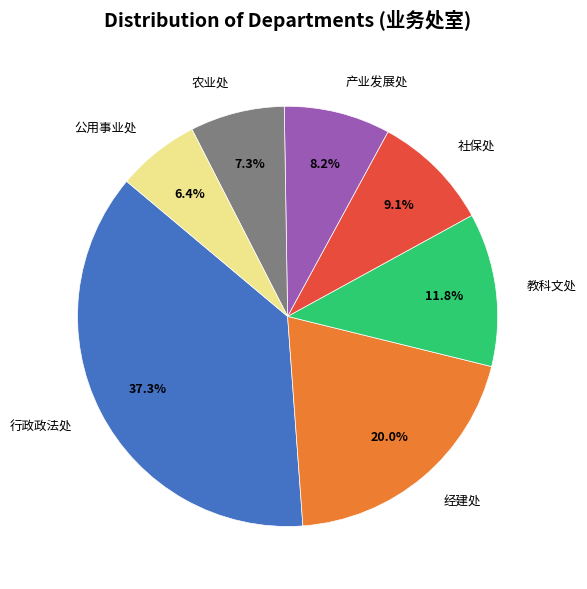

Combined, do 行政政法处 and 产业发展处 account for over 50%?

No